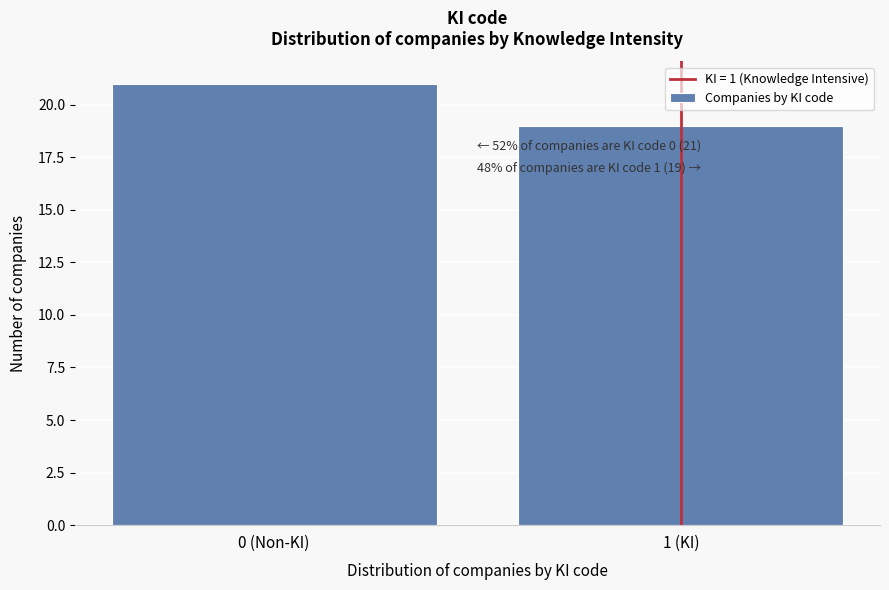

Reading right to left, transcribe all the data shown in this chart.

19	21